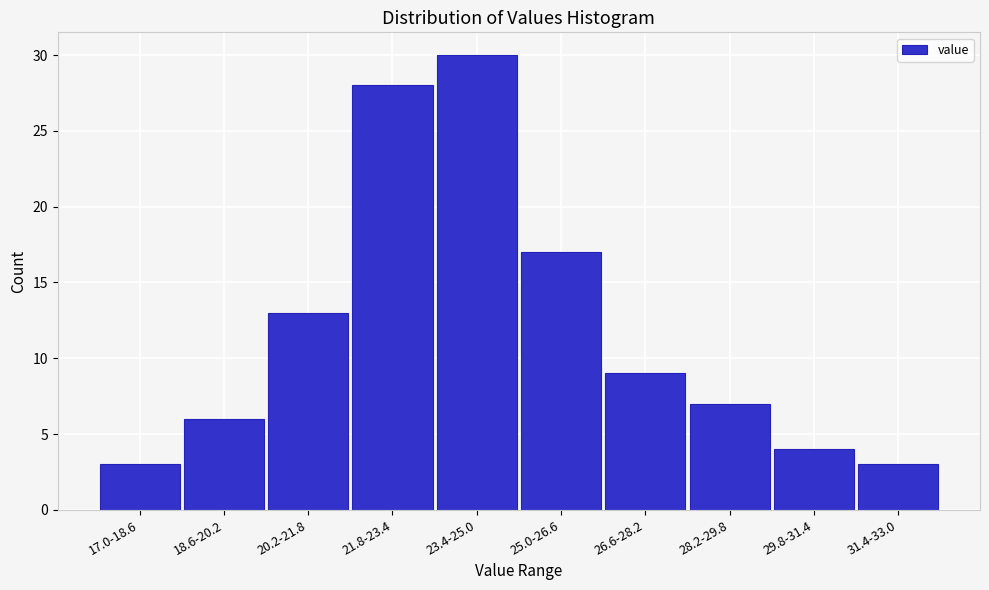

Reading left to right, what are all the values shown in this chart?

3	6	13	28	30	17	9	7	4	3